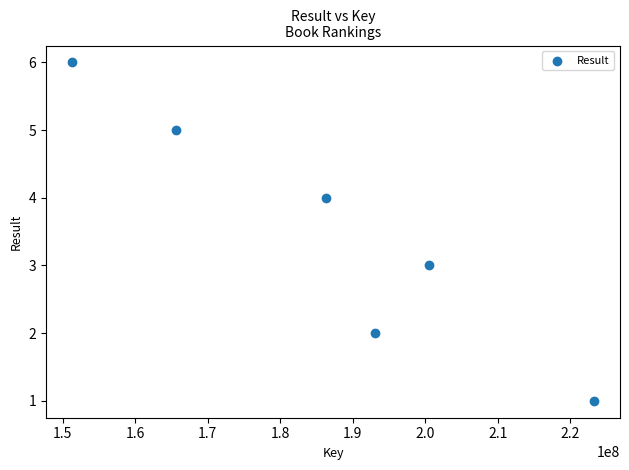

What is the range of Y values (max minus min)?

5